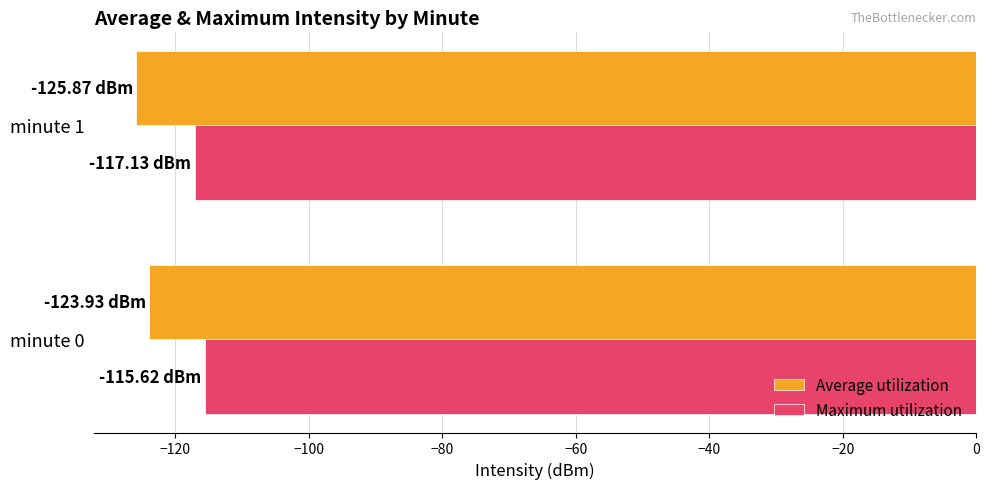

Is the value of Average utilization at minute 1 greater than the value of Maximum utilization at minute 1?

No